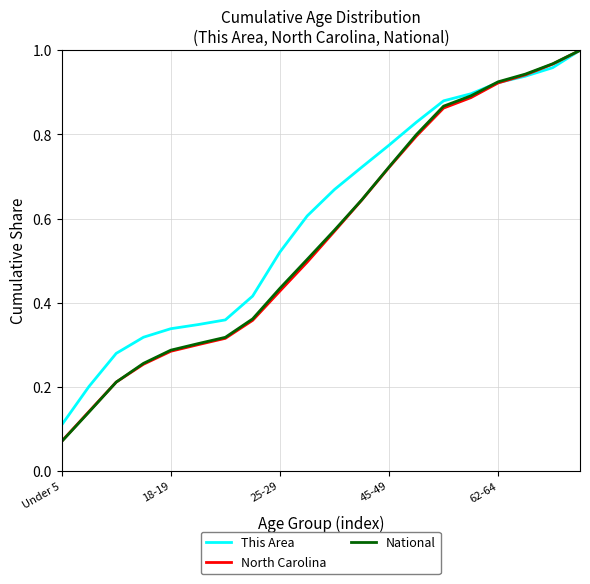

Which series has the largest total across all categories?

This Area